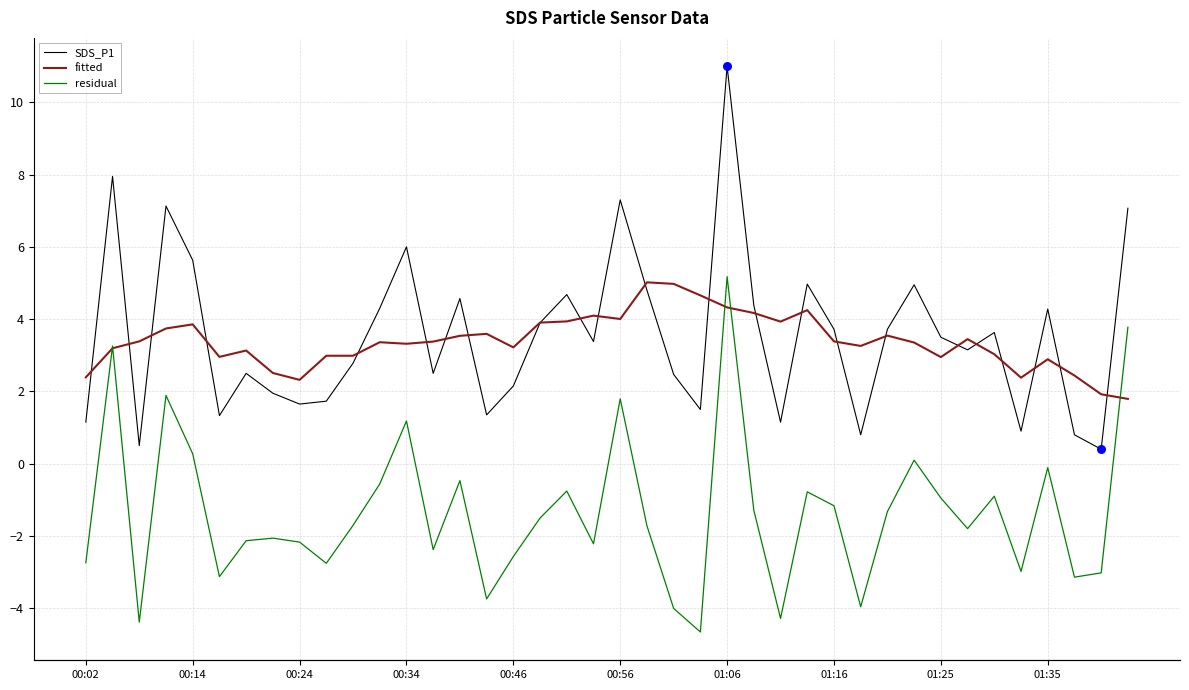

At how many categories does at least one series exceed 9?

1